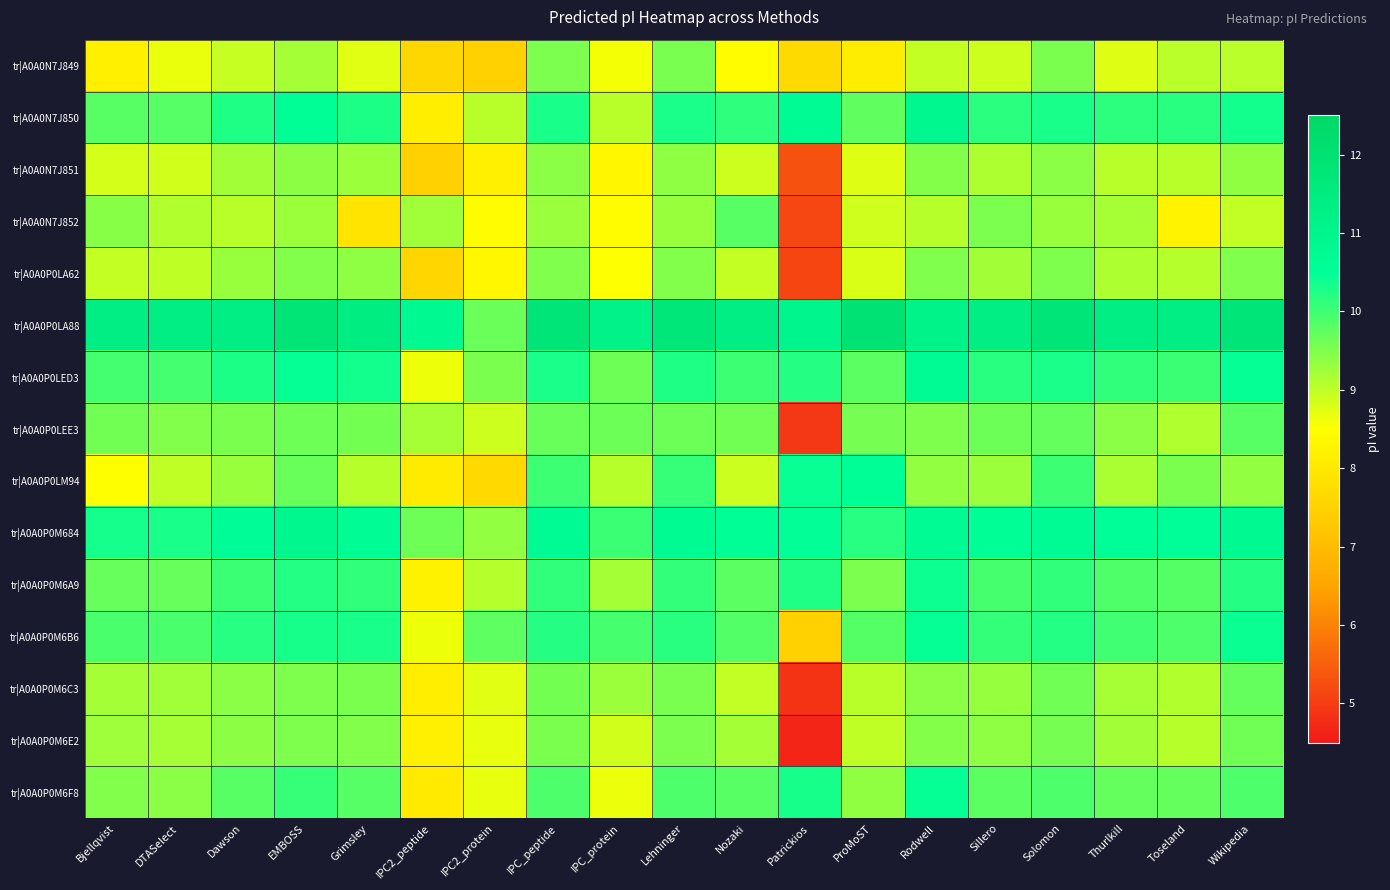

At how many categories does at least one series exceed 9?

19